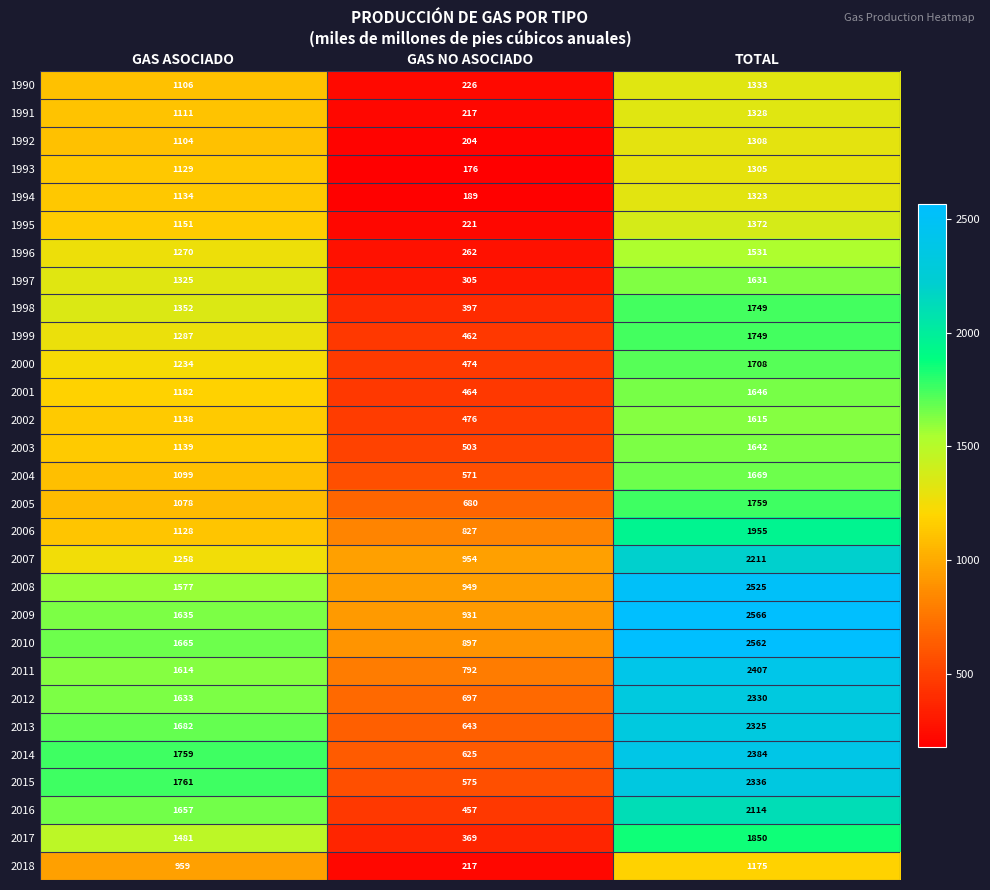

How many data points in 2004 are less than 1099?

1